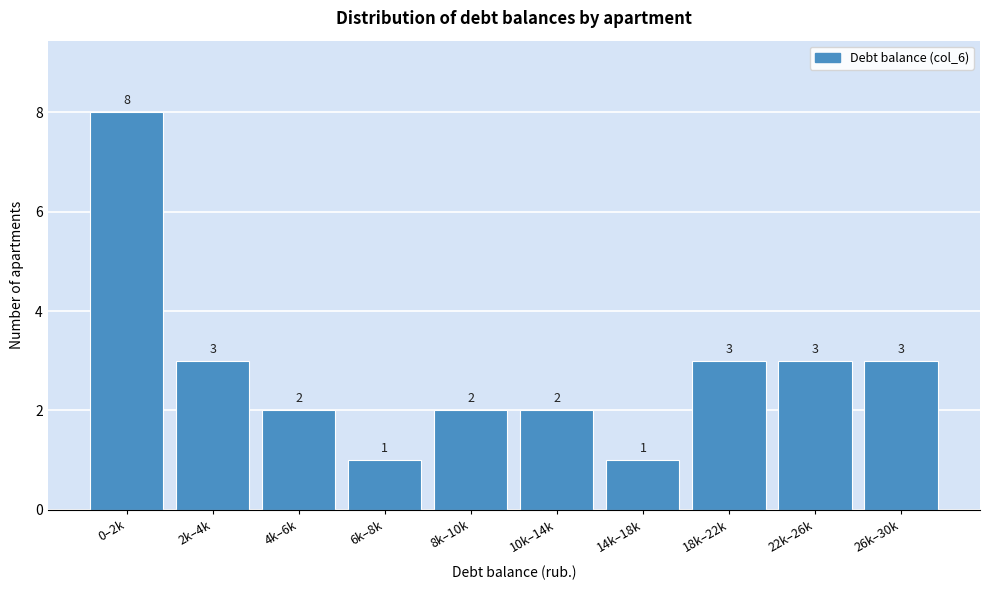

Reading right to left, transcribe all the data shown in this chart.

26k–30k=3	22k–26k=3	18k–22k=3	14k–18k=1	10k–14k=2	8k–10k=2	6k–8k=1	4k–6k=2	2k–4k=3	0–2k=8